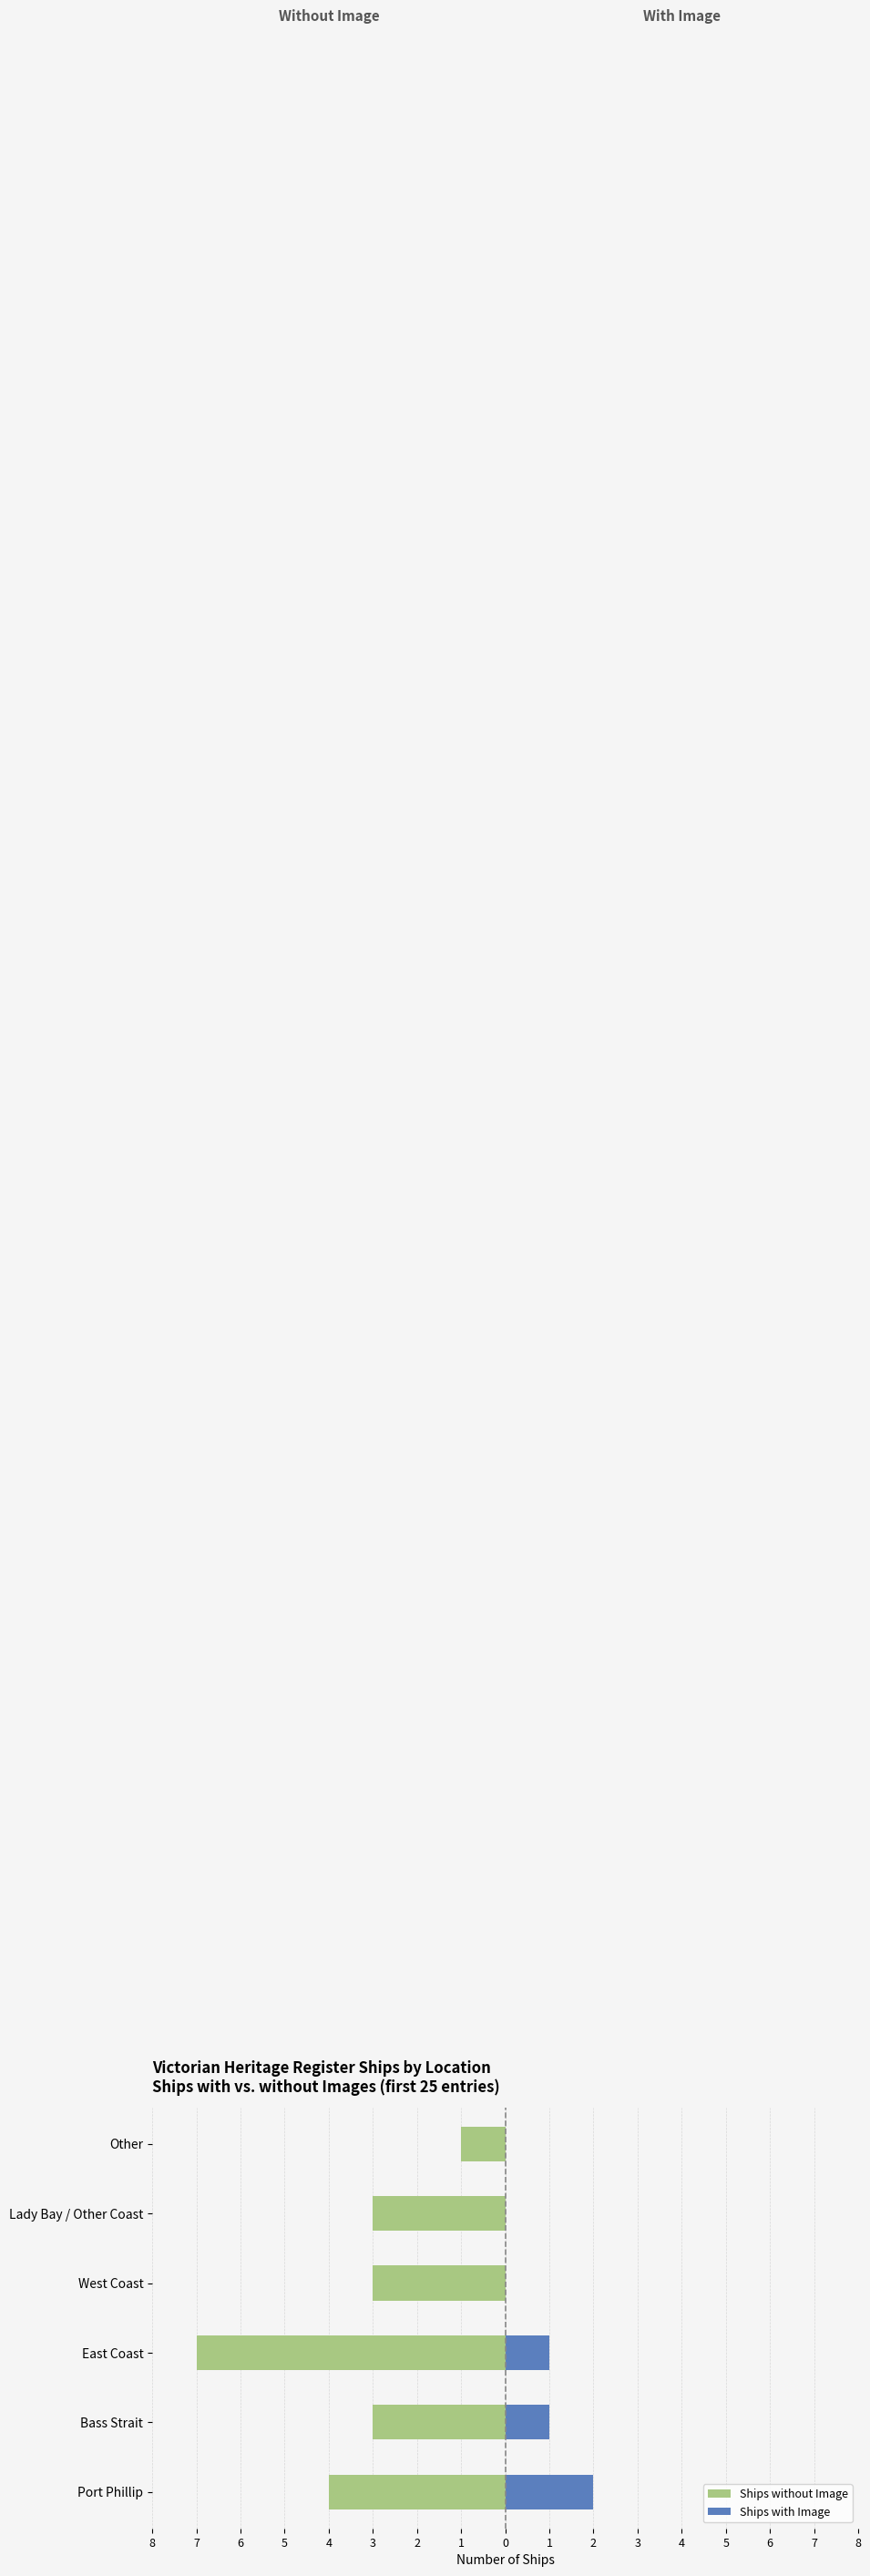

Reading left to right, what are all the values shown in this chart?

Ships without Image: -4	-3	-7	-3	-3	-1
Ships with Image: 2	1	1	0	0	0